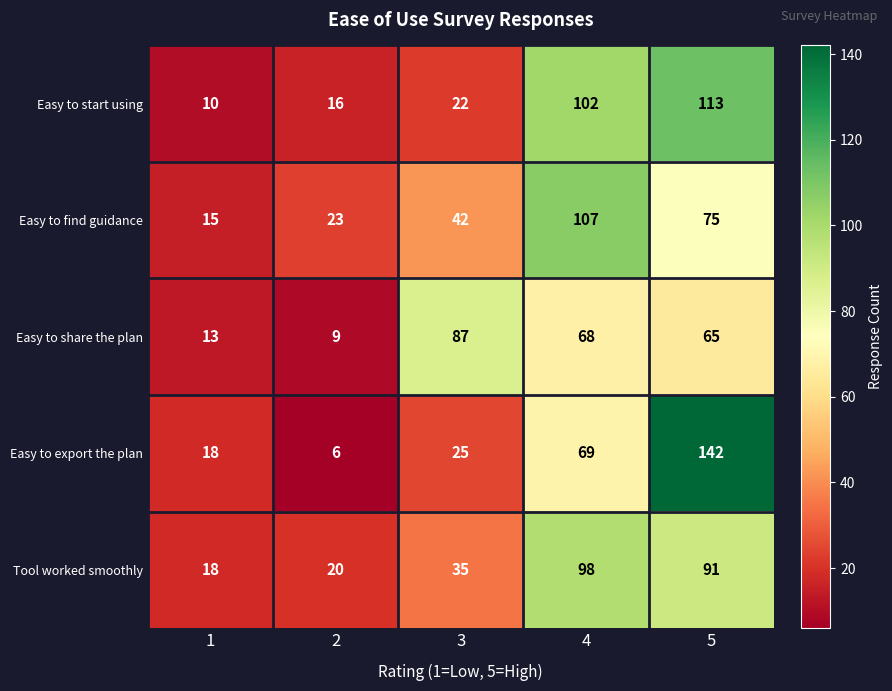

Read the Easy to start using value at 5, to the nearest 10.

110